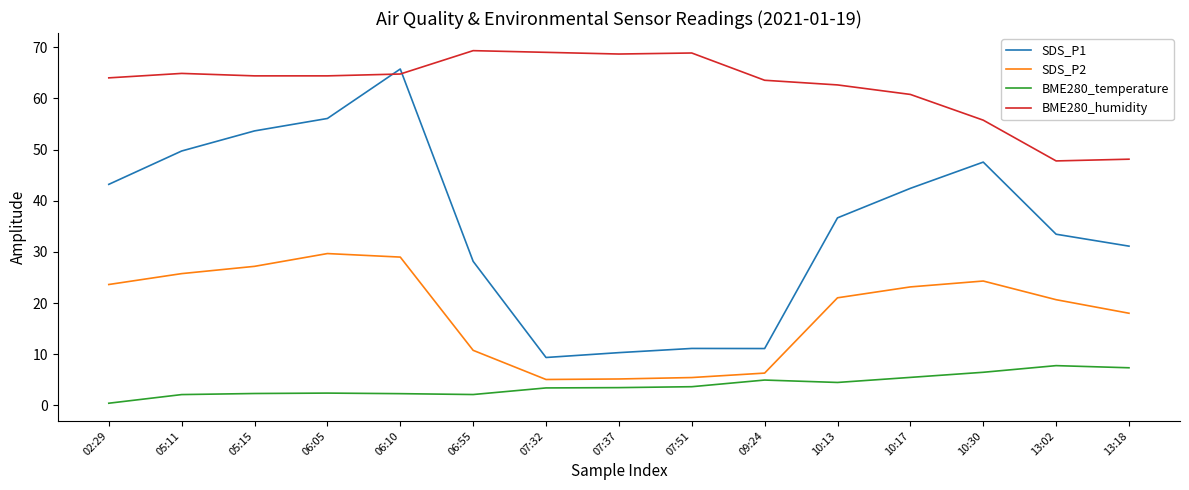

What is the maximum value shown in the chart?

69.3